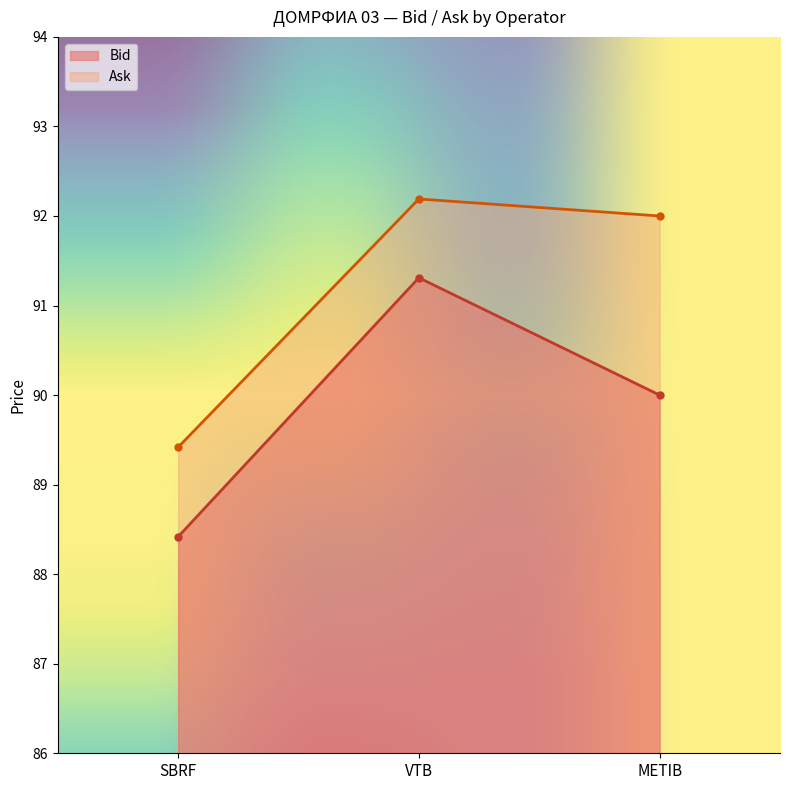

What is the label of the 3rd point from the right?

SBRF